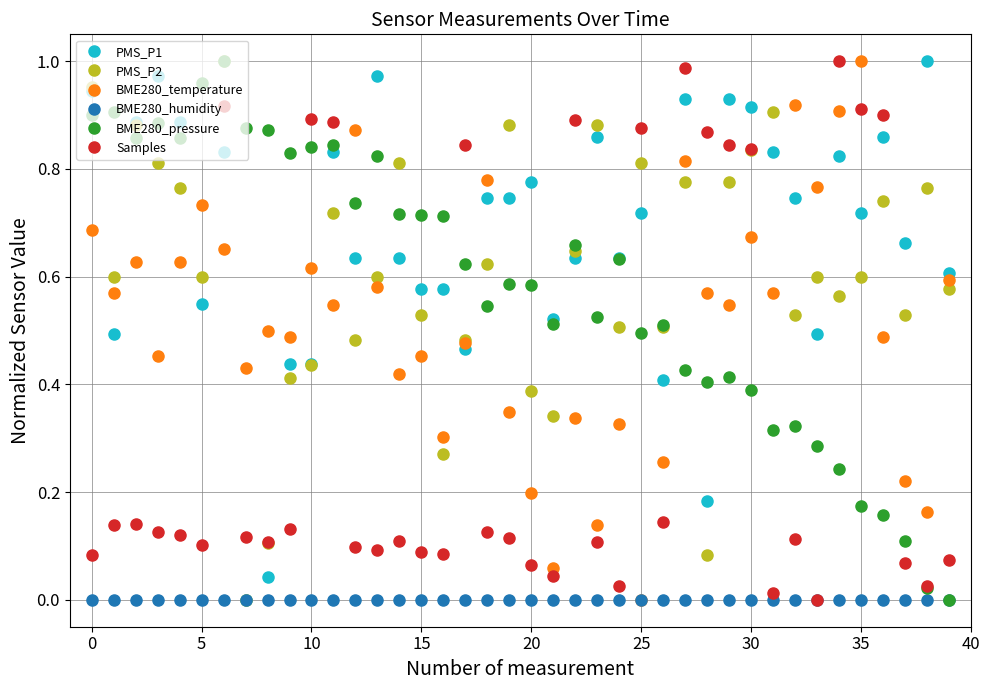

After their last crossing, which series has the higher values: Samples or PMS_P1?

PMS_P1